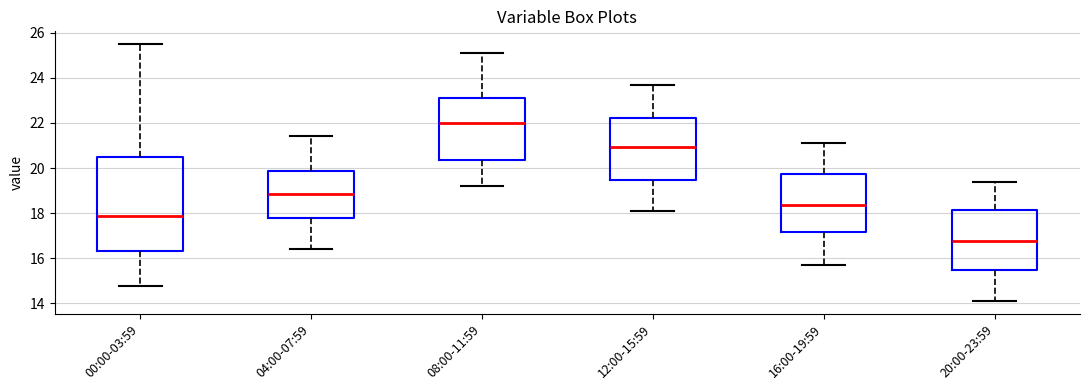

Where does the lower whisker of the box for 04:00-07:59 end on the y-axis? The values are not printed on the chart, so give them approximately, as read against the axis.

16.4